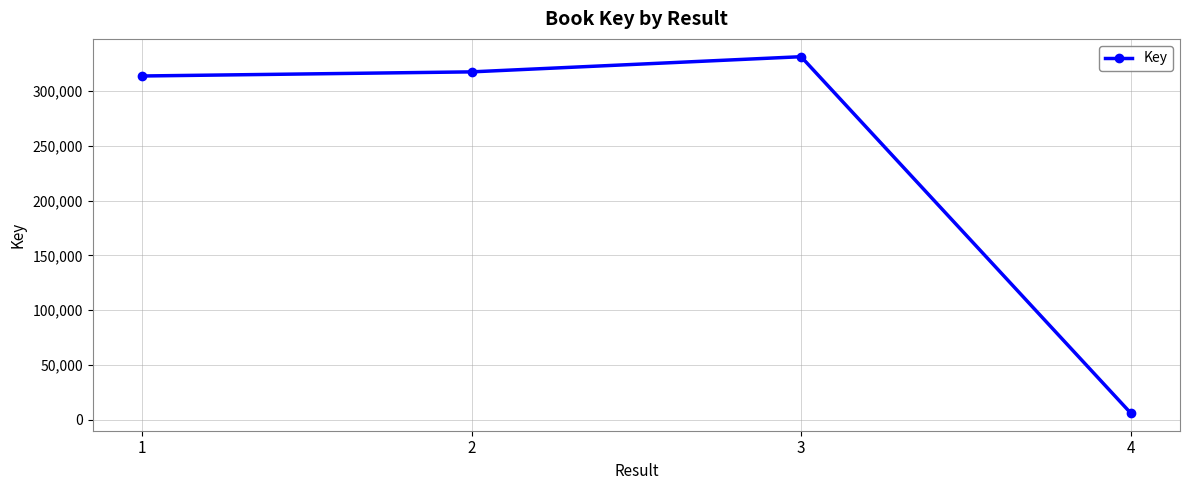

The chart shows a value of 331350 at 3. True or false?

True